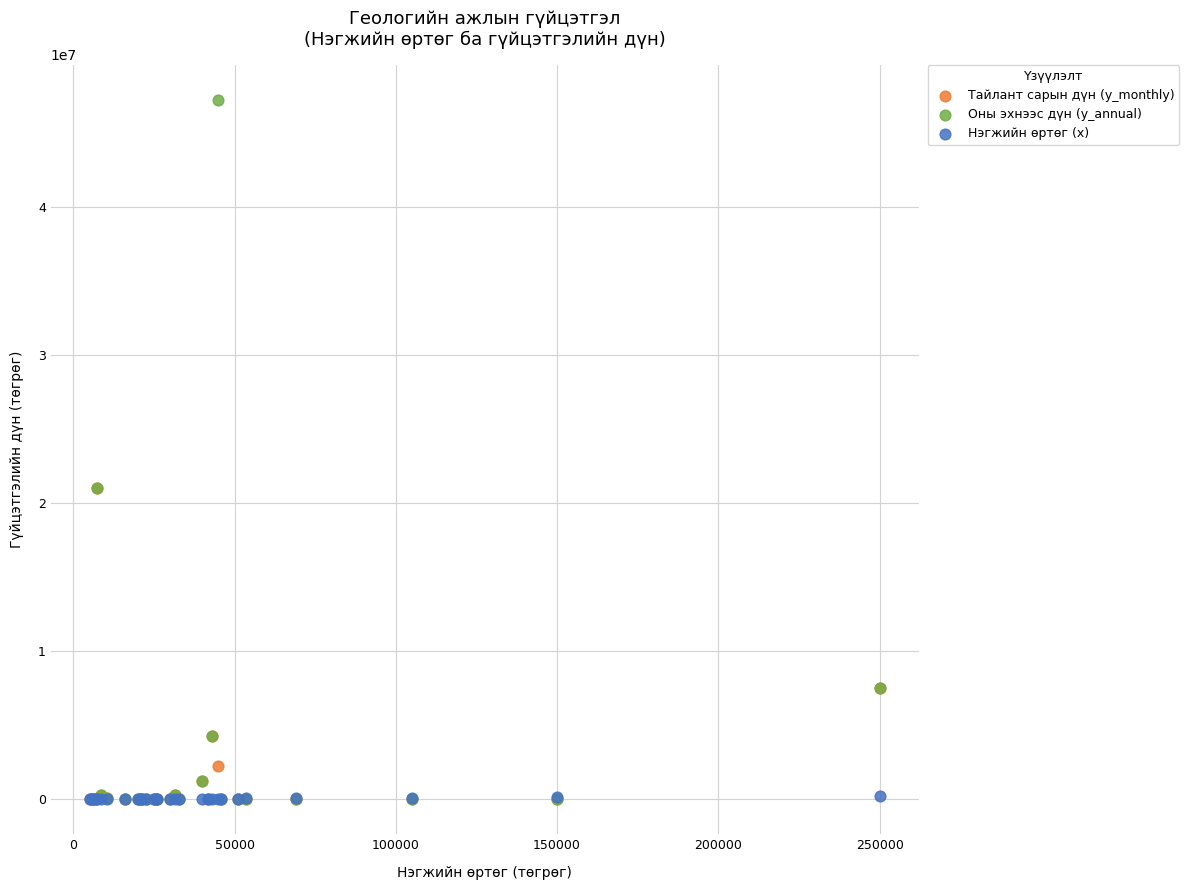

Which series has the largest Y range (max minus min)?

Оны эхнээс дүн (y_annual)